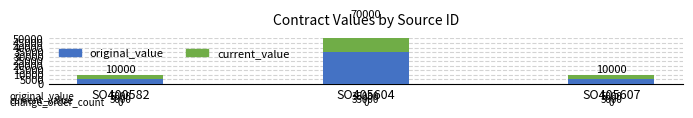

What is the maximum value for current_value?

35000